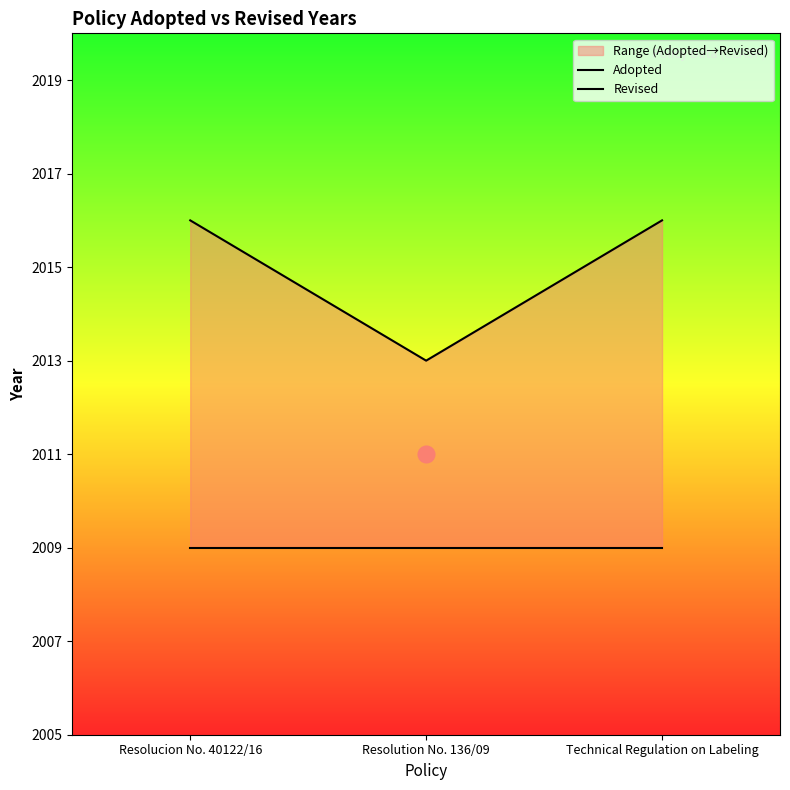

The Revised series shows 2013 at Resolution No. 136/09. True or false?

True